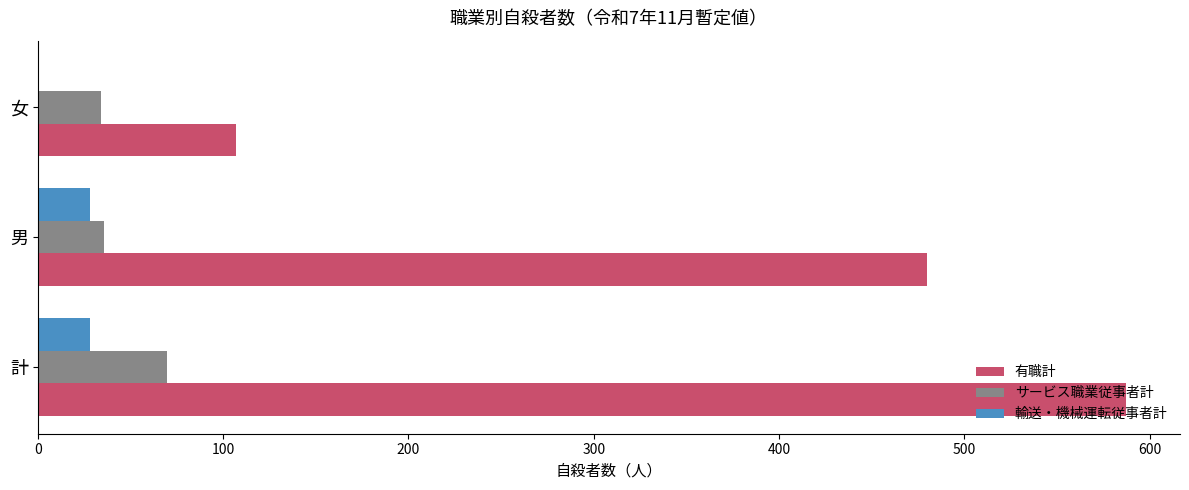

Which series changed the most between 計 and 女?

有職計